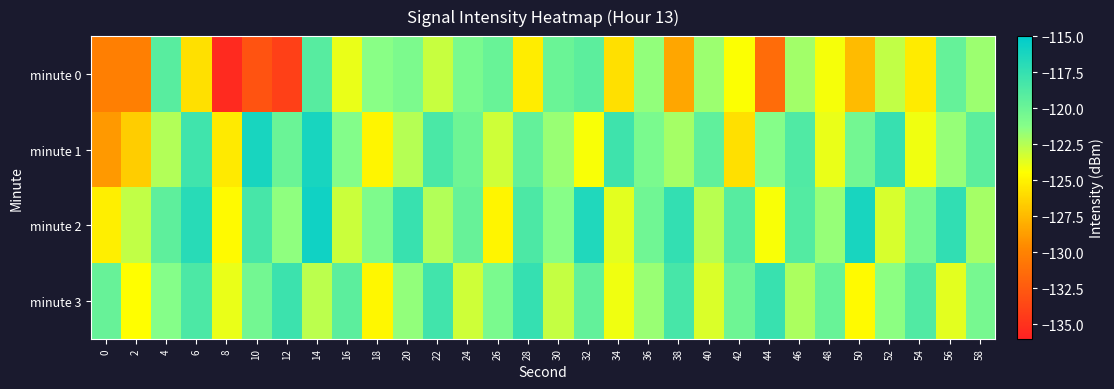

Which series has the largest total across all categories?

minute 2